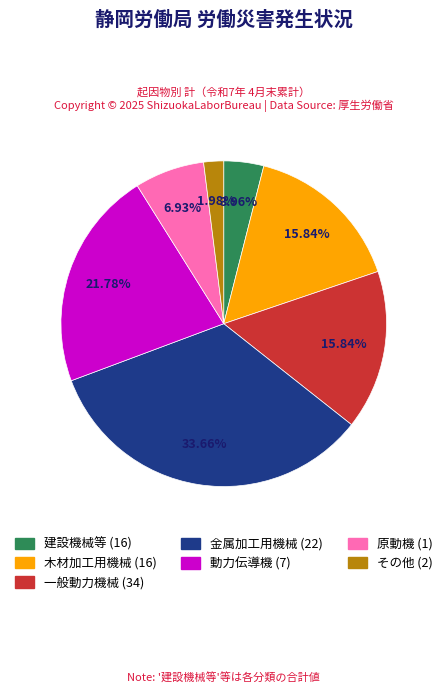

What percentage is NOT represented by 動力伝導機 (7)?

78.2%